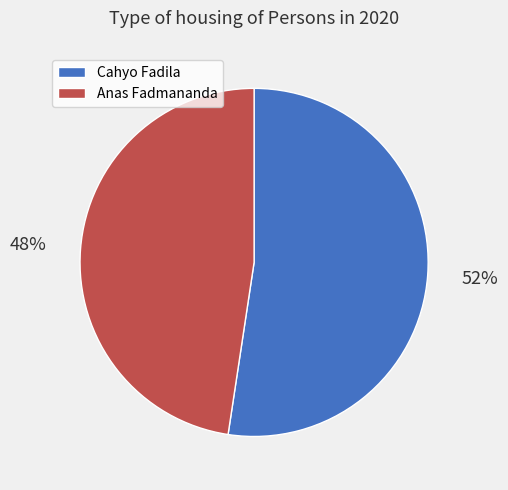

What is the ratio of the value at Cahyo Fadila to the value at Anas Fadmananda?

1.1